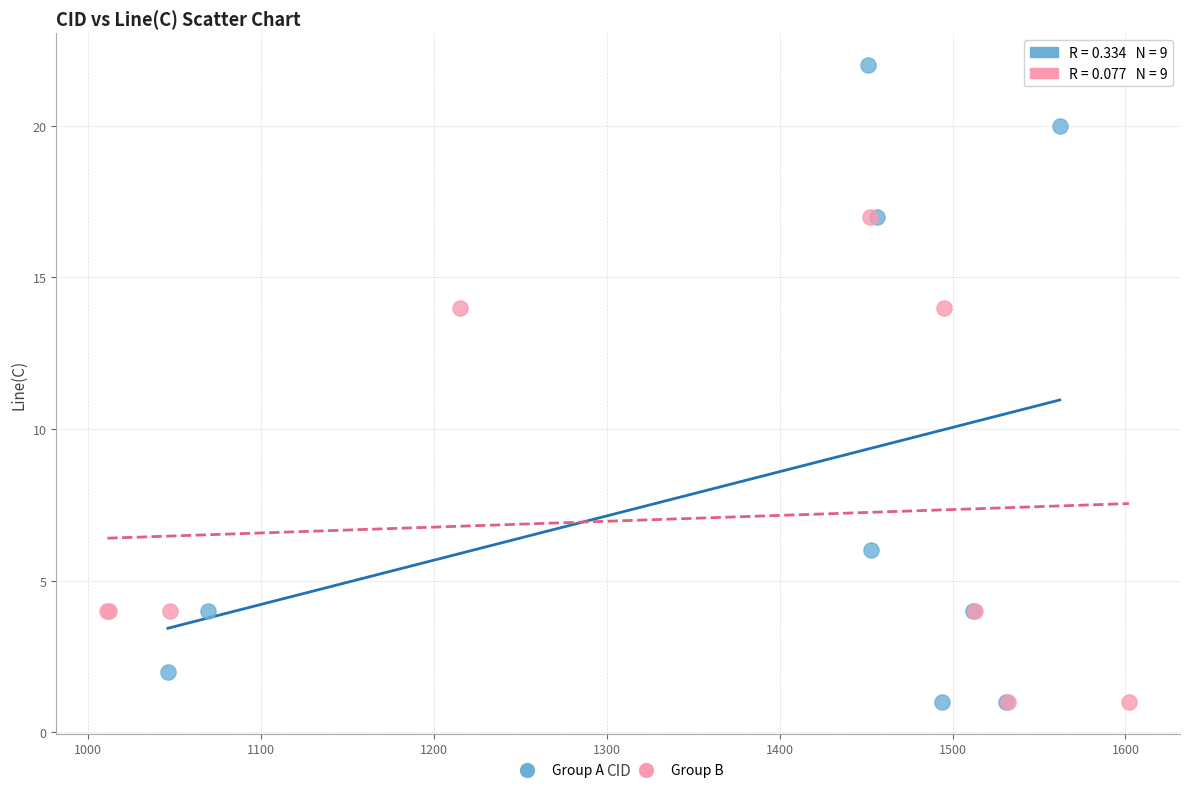

Which series contains the highest Y value?

Group A